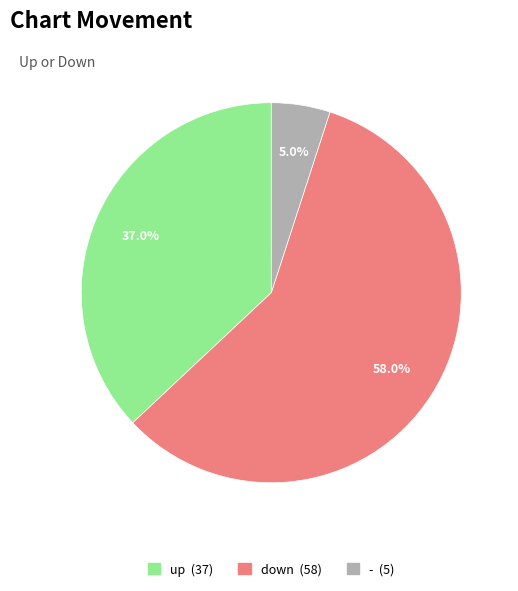

Is down the majority of the pie?

Yes